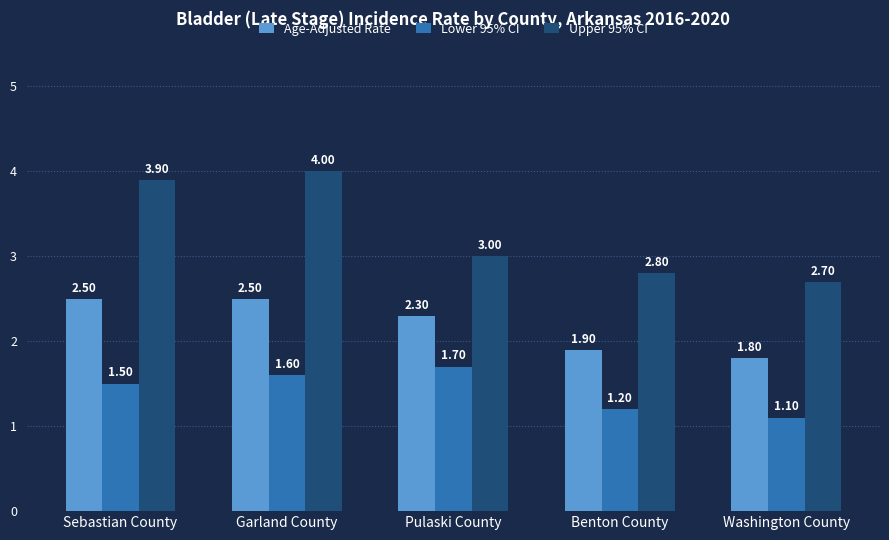

What is the difference between the maximum and second lowest values in the Age-Adjusted Rate series?

0.6